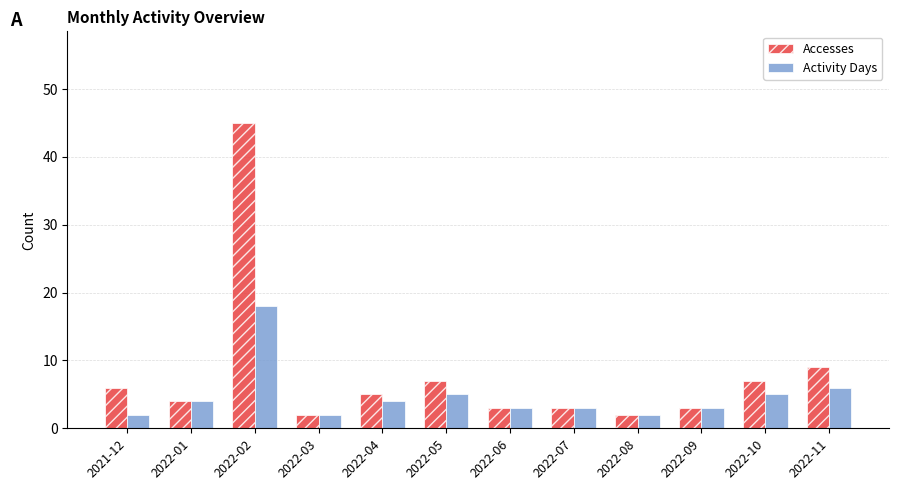

Which series has the largest range (max minus min)?

Accesses